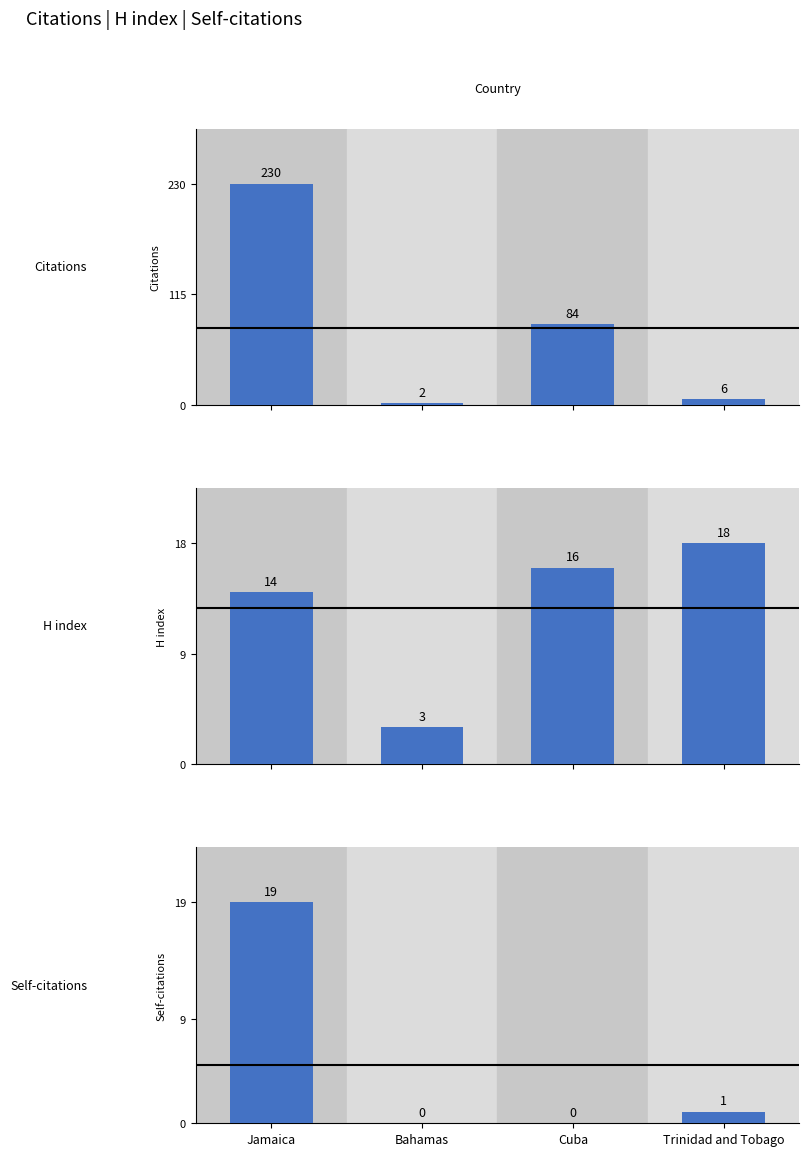

At which label does Citations first exceed 84?

Jamaica